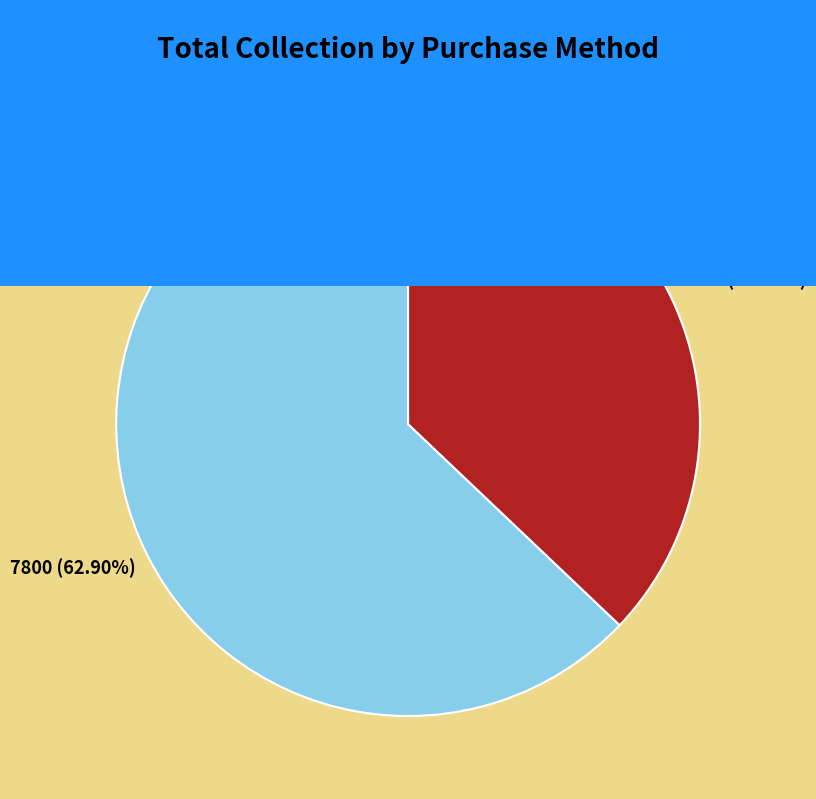

Does Online account for over 50% of the chart?

No